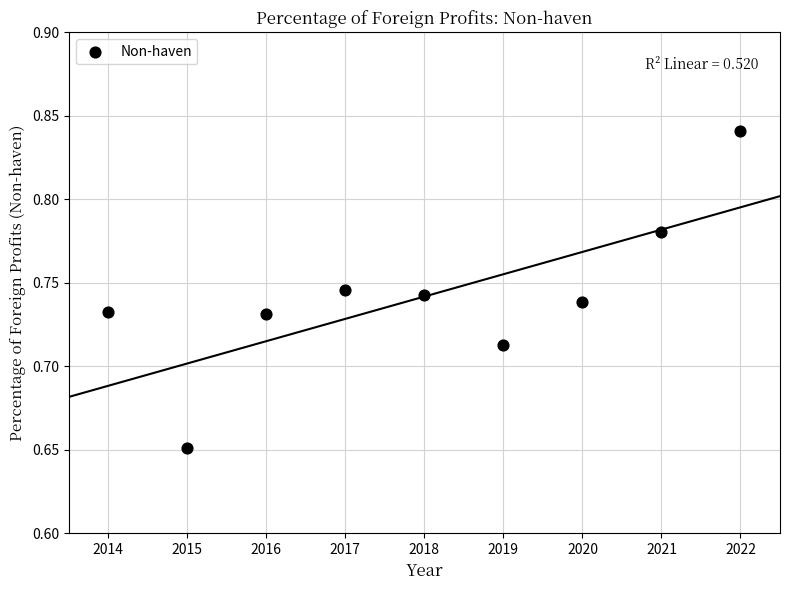

What is the average X value?

2018.0